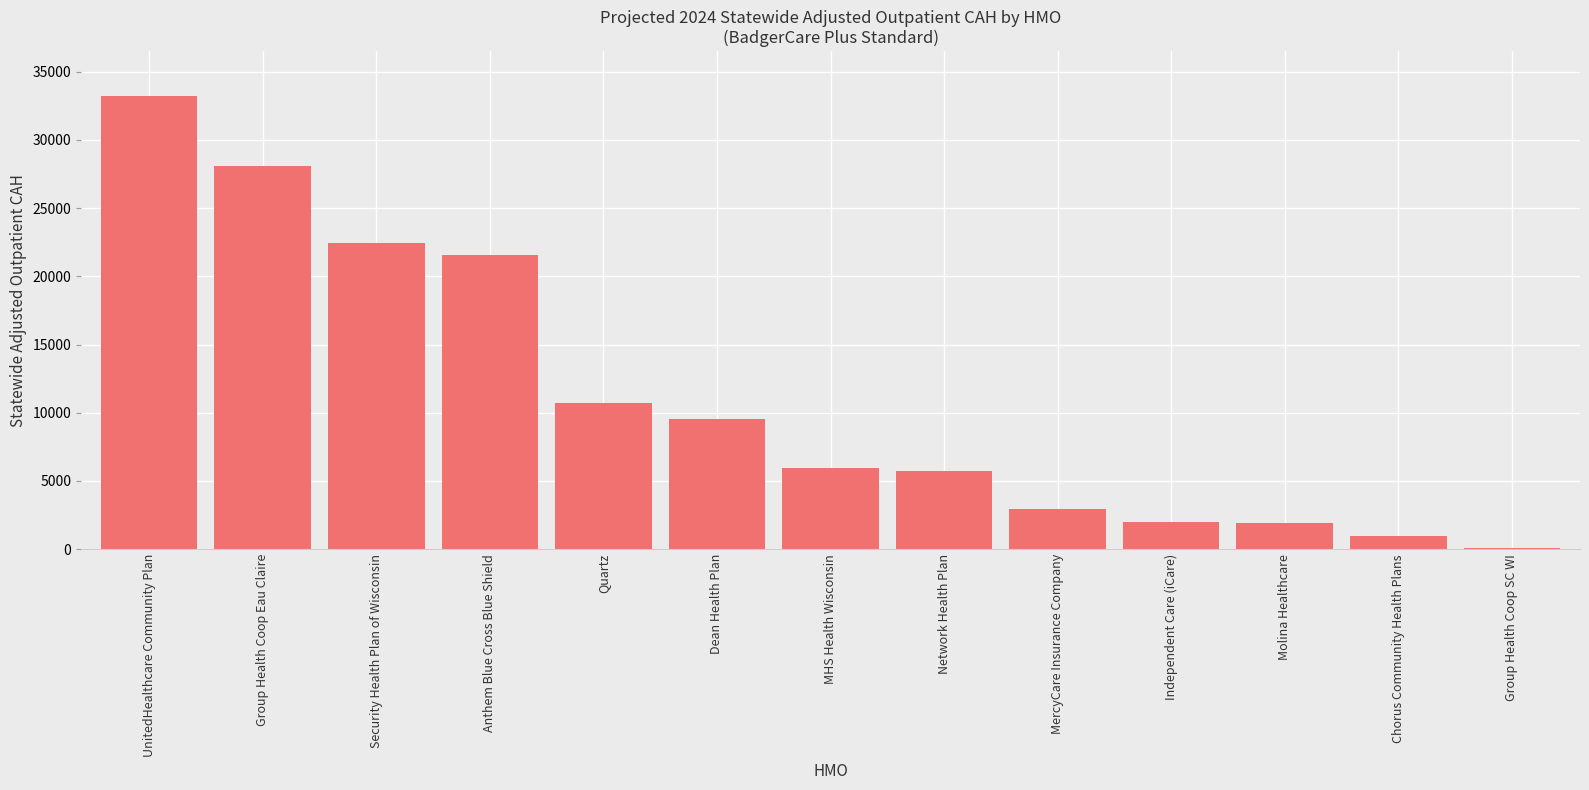

True or false: the data shows 11806.4 at Anthem Blue Cross Blue Shield.

False